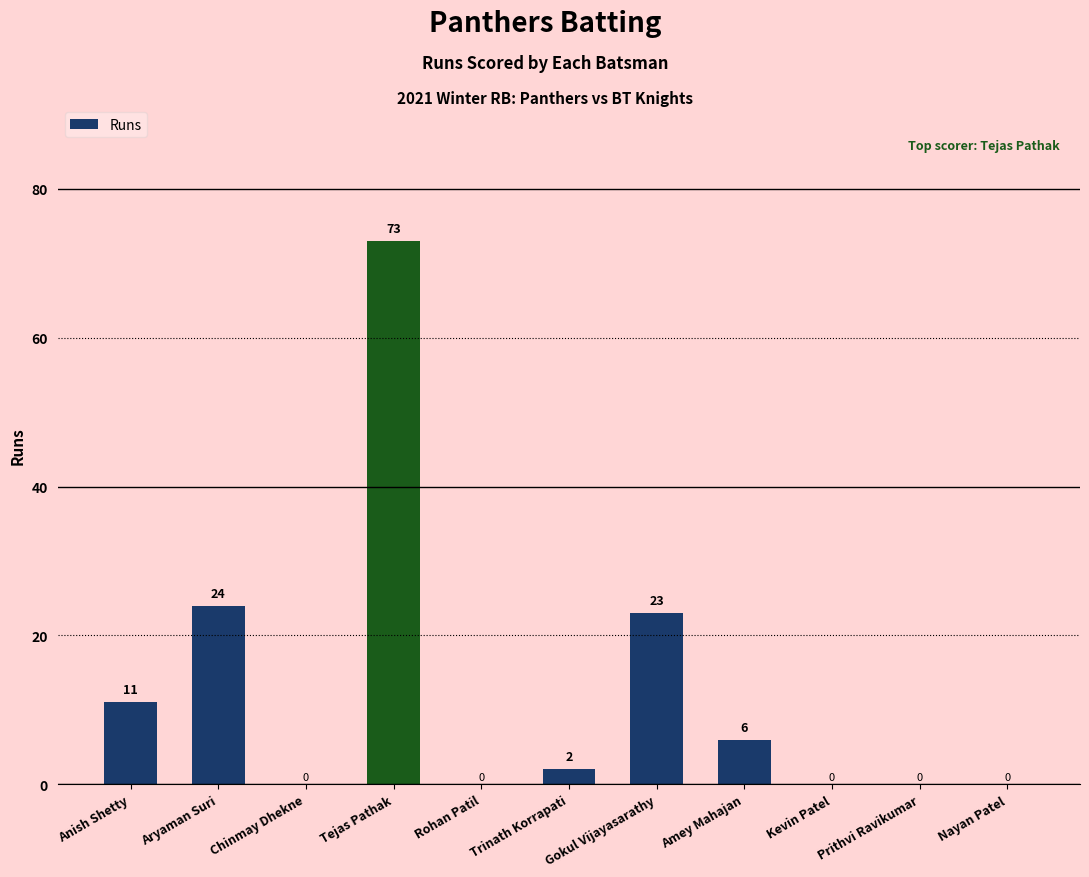

Is it true that the value at Kevin Patel is 49?

False